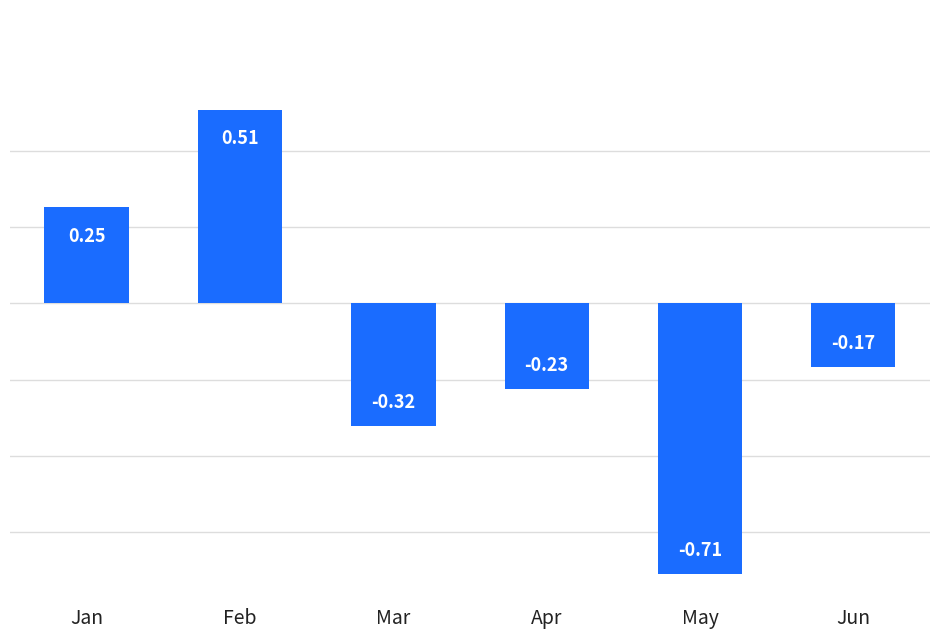

How many data points are above 0?

2